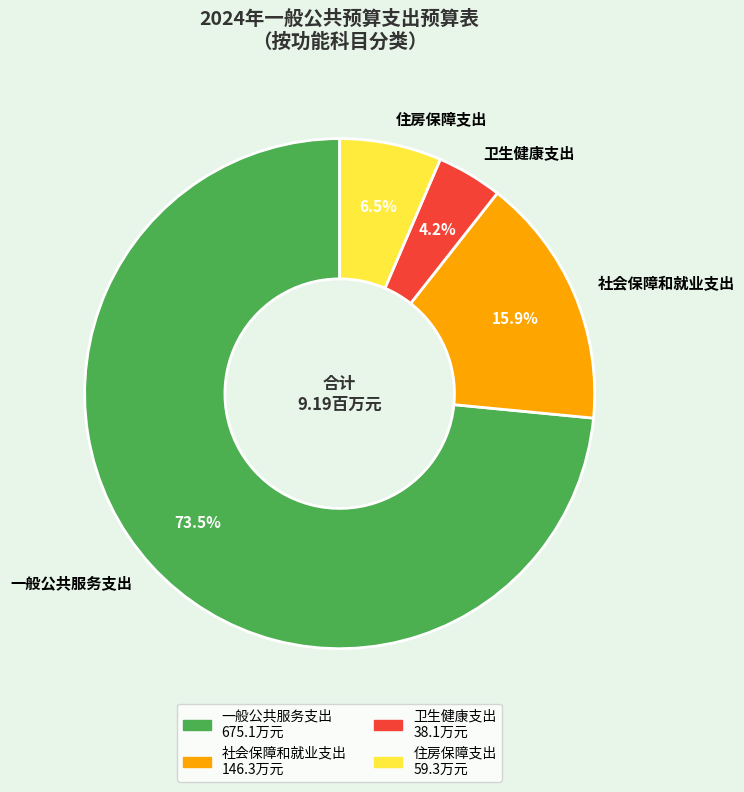

To the nearest percent, what percentage of the pie is 社会保障和就业支出?

16%